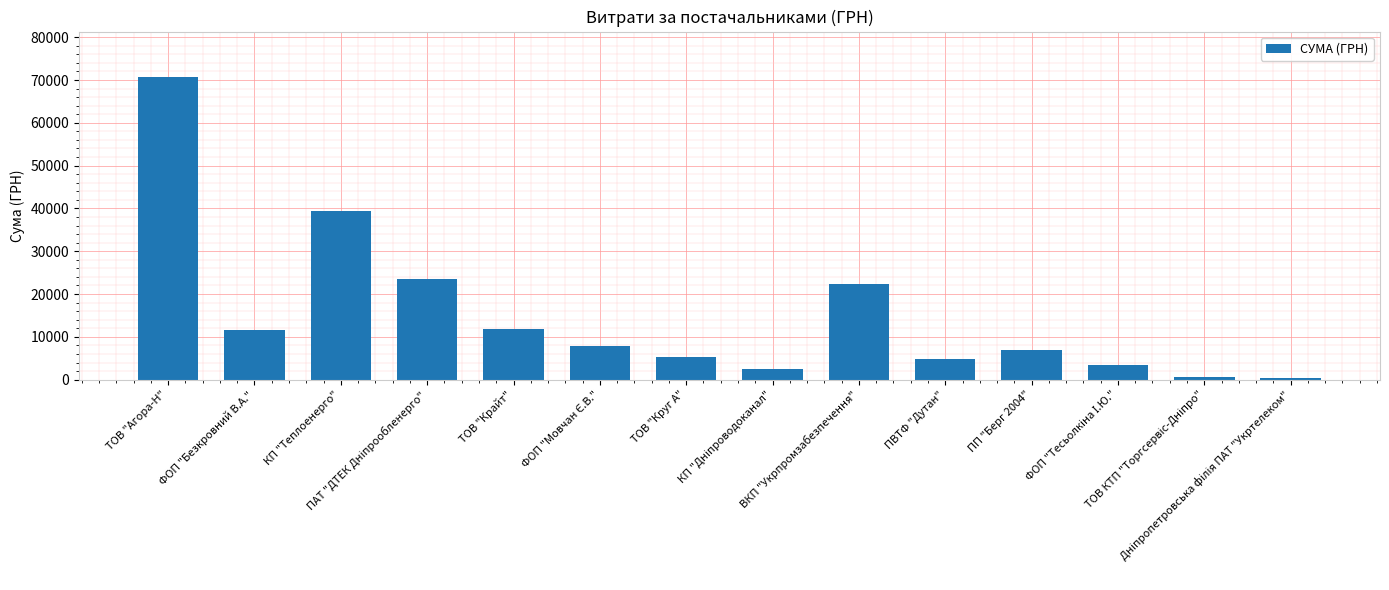

Where is the data nearest to the value 35509?

КП "Теплоенерго"